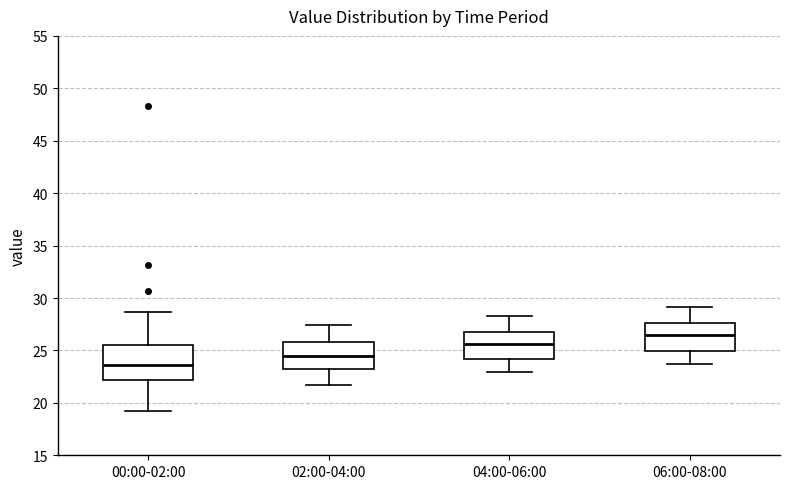

Where is the upper edge of the box for 02:00-04:00 on the y-axis? The values are not printed on the chart, so give them approximately, as read against the axis.

26.0